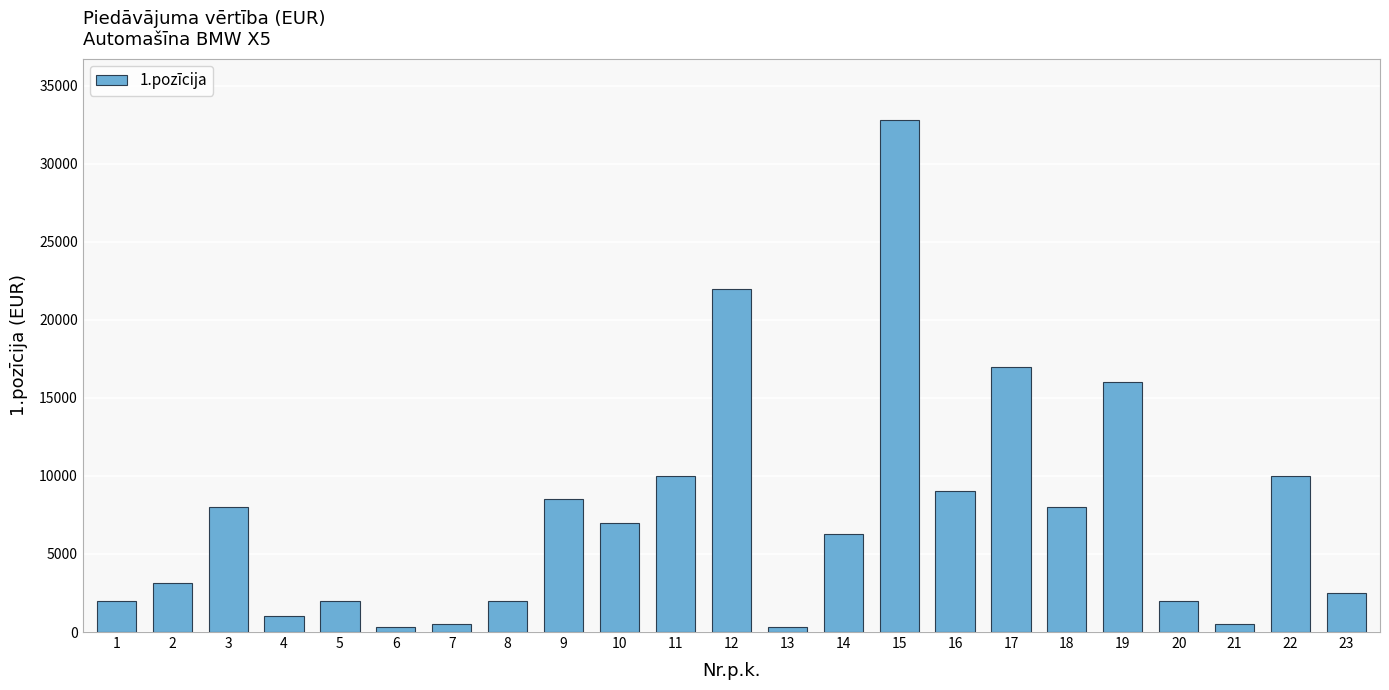

What is the minimum value shown in the chart?

300.0